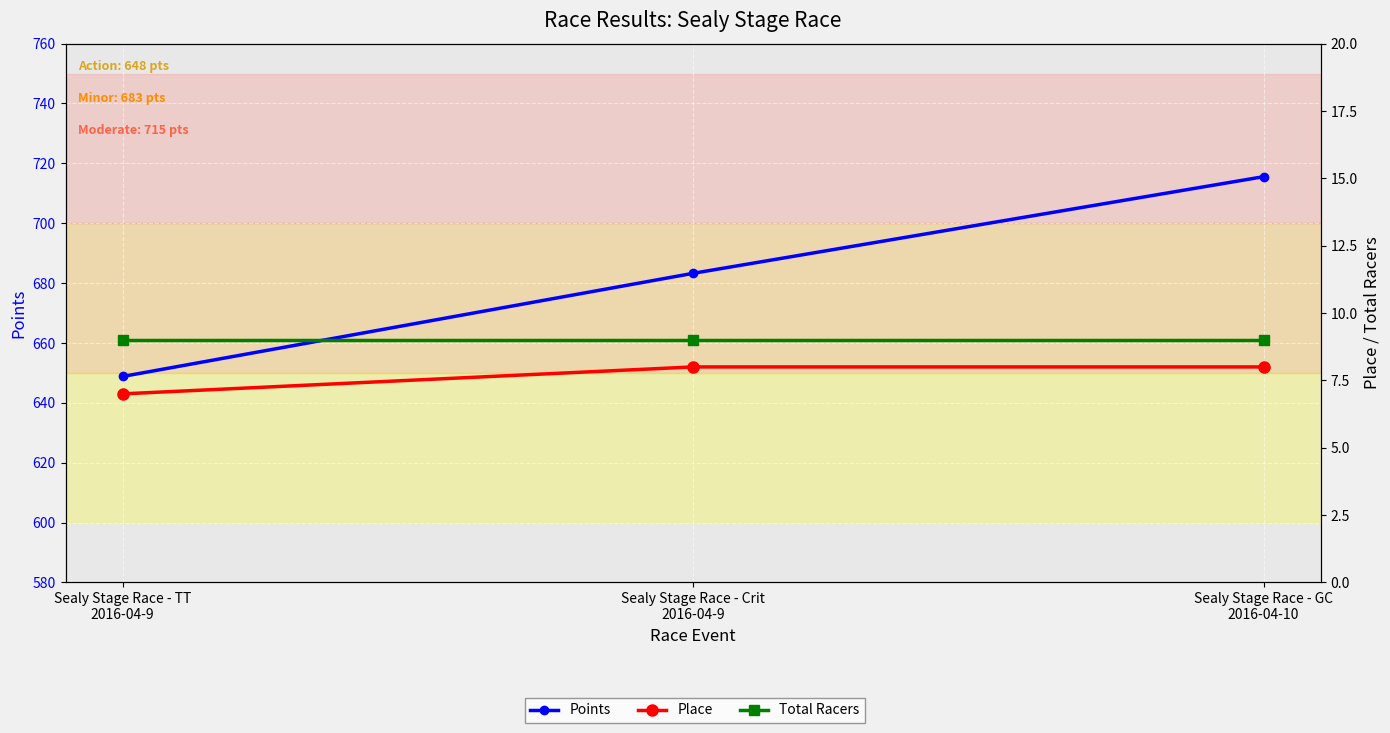

Reading left to right, extract all data points from this chart.

Points: 648.8	683.3	715.5
Place: 7.0	8.0	8.0
Total Racers: 9.0	9.0	9.0